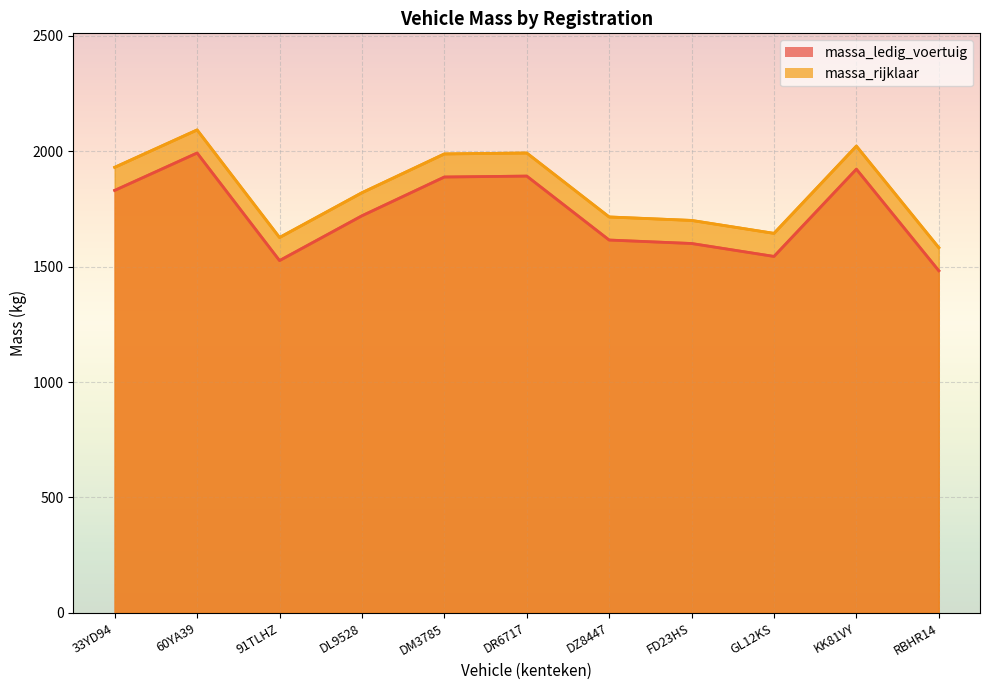

Does the chart display data point markers on the line(s)?

No